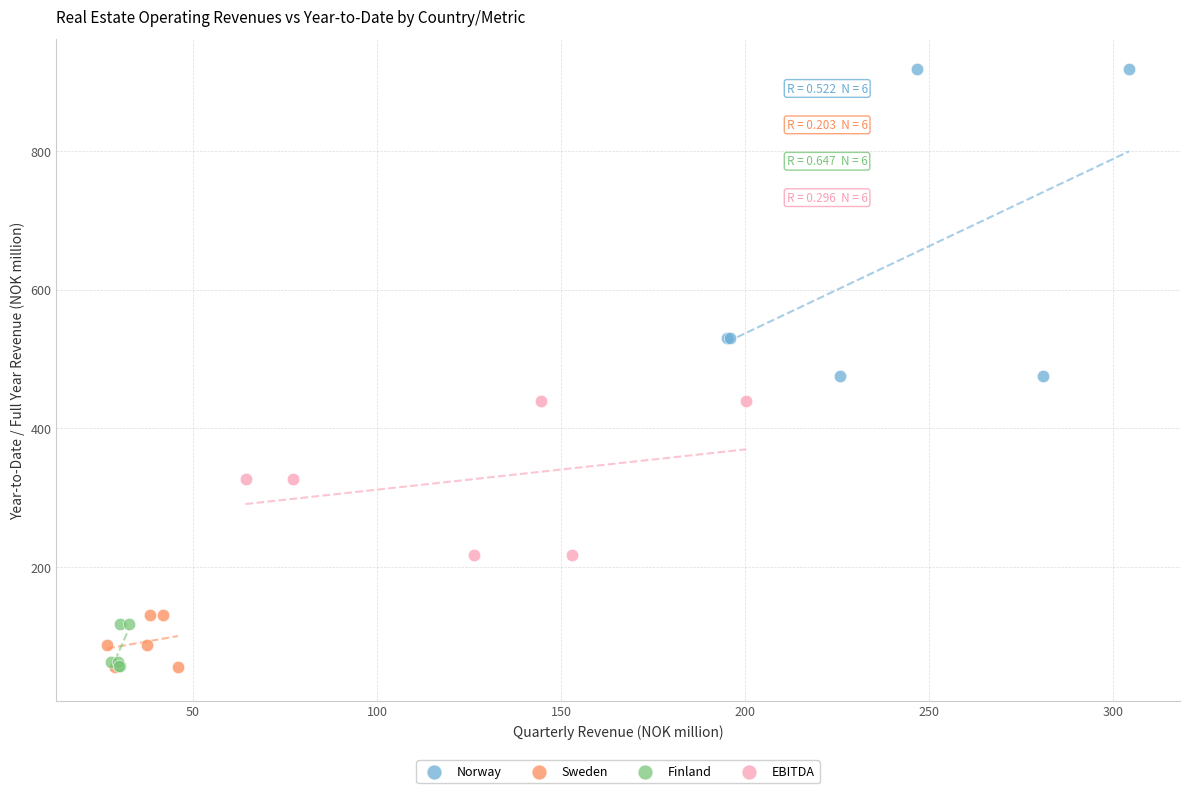

Which series has the widest spread of Y values?

Norway